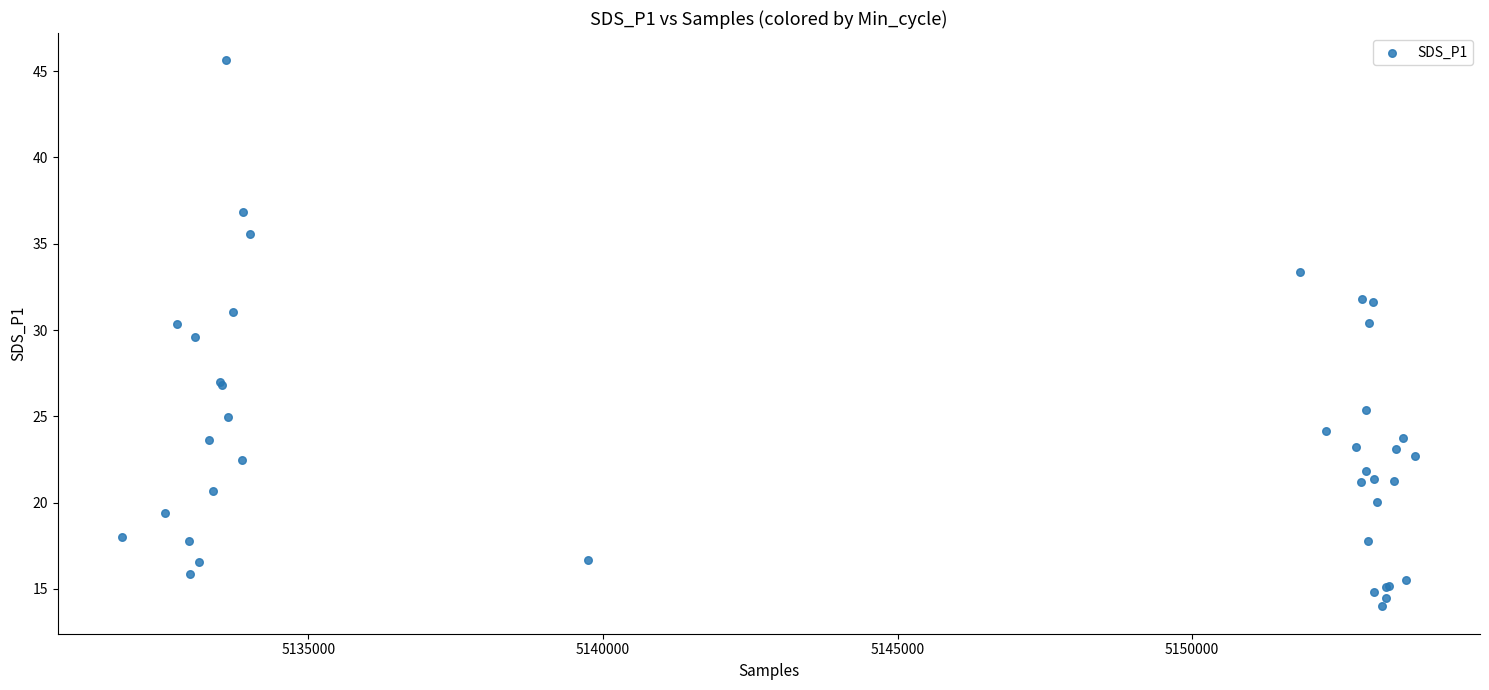

What Y value in the scatter plot is closest to 29?

29.6